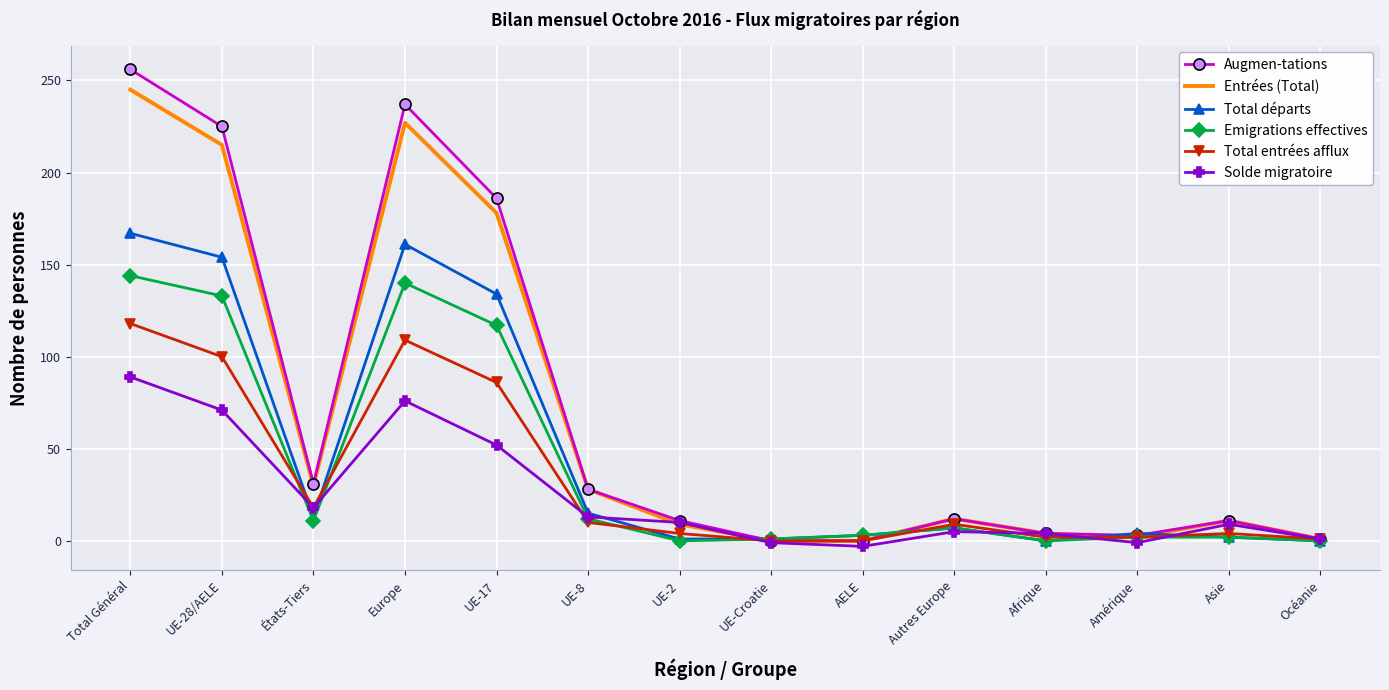

Is the value of Augmen-tations at UE-17 greater than the value of Entrées (Total) at Afrique?

Yes